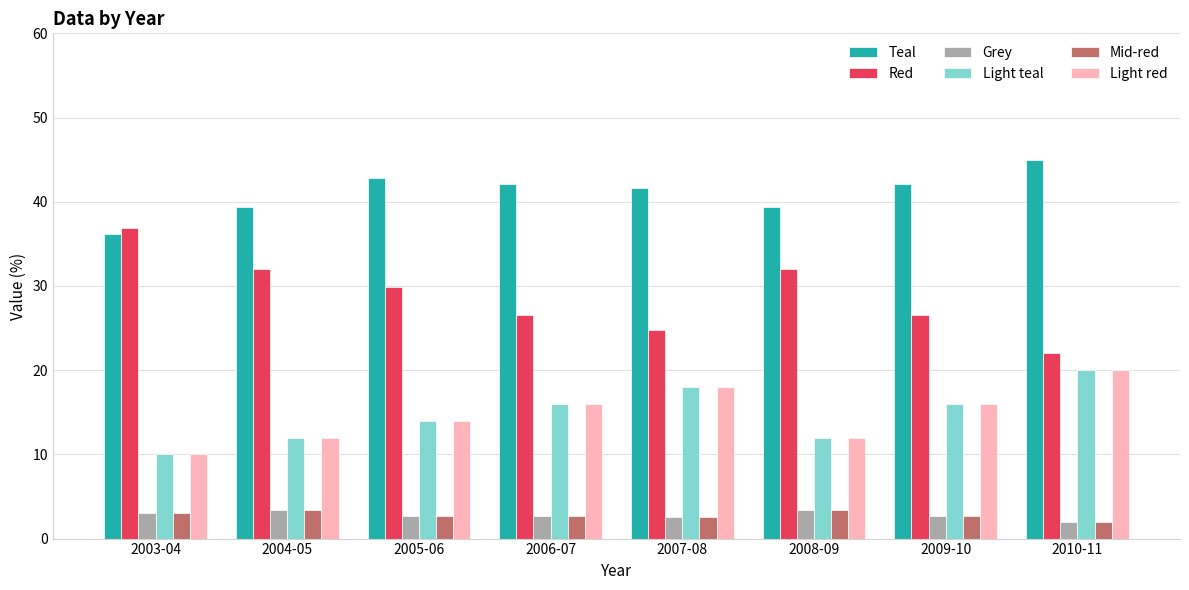

What is the total value across all series at 2004-05?

102.1